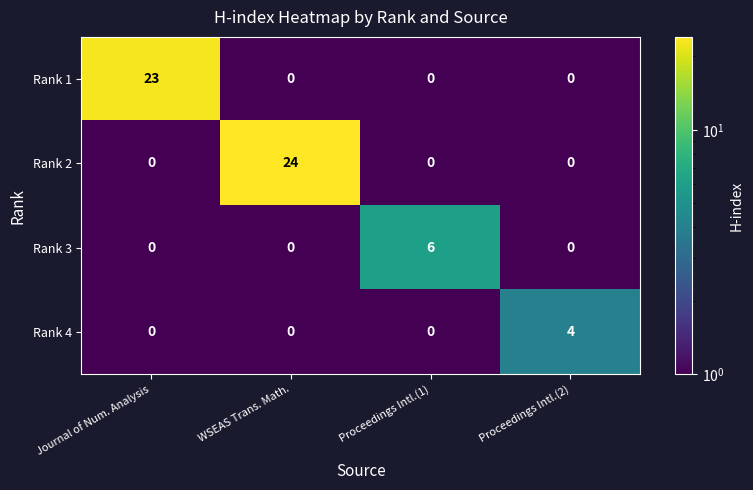

Which series has the largest range (max minus min)?

Rank 2